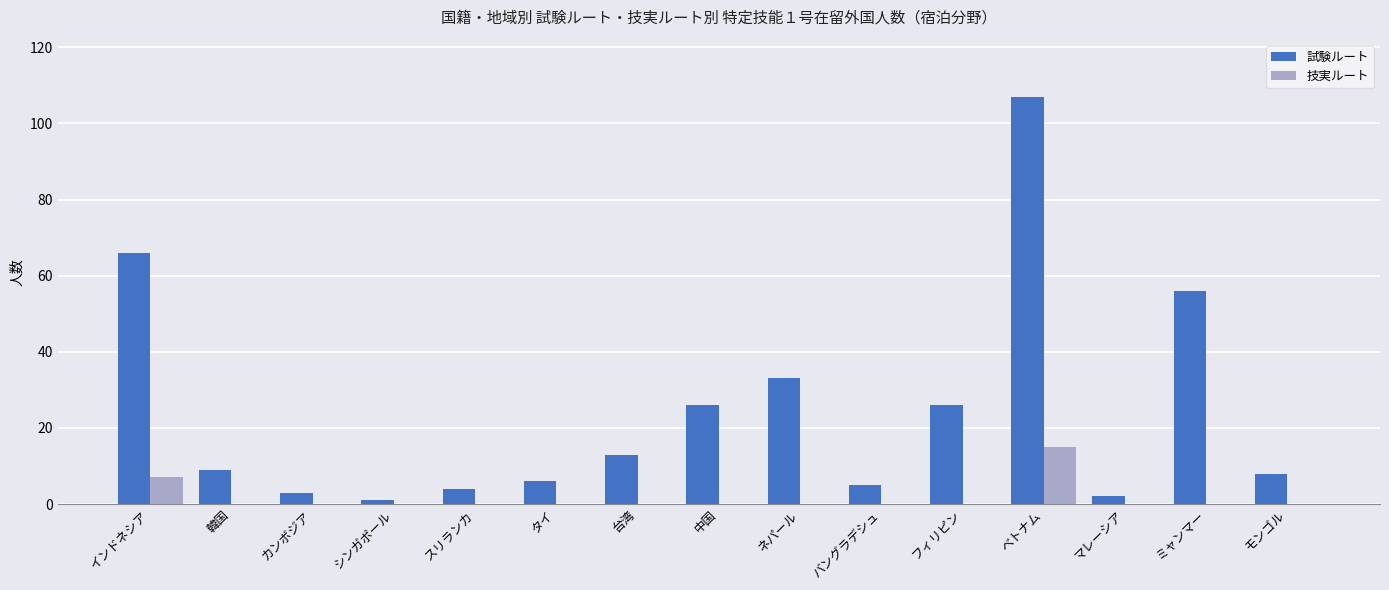

Reading left to right, transcribe all the data shown in this chart.

試験ルート: 66	9	3	1	4	6	13	26	33	5	26	107	2	56	8
技実ルート: 7	0	0	0	0	0	0	0	0	0	0	15	0	0	0